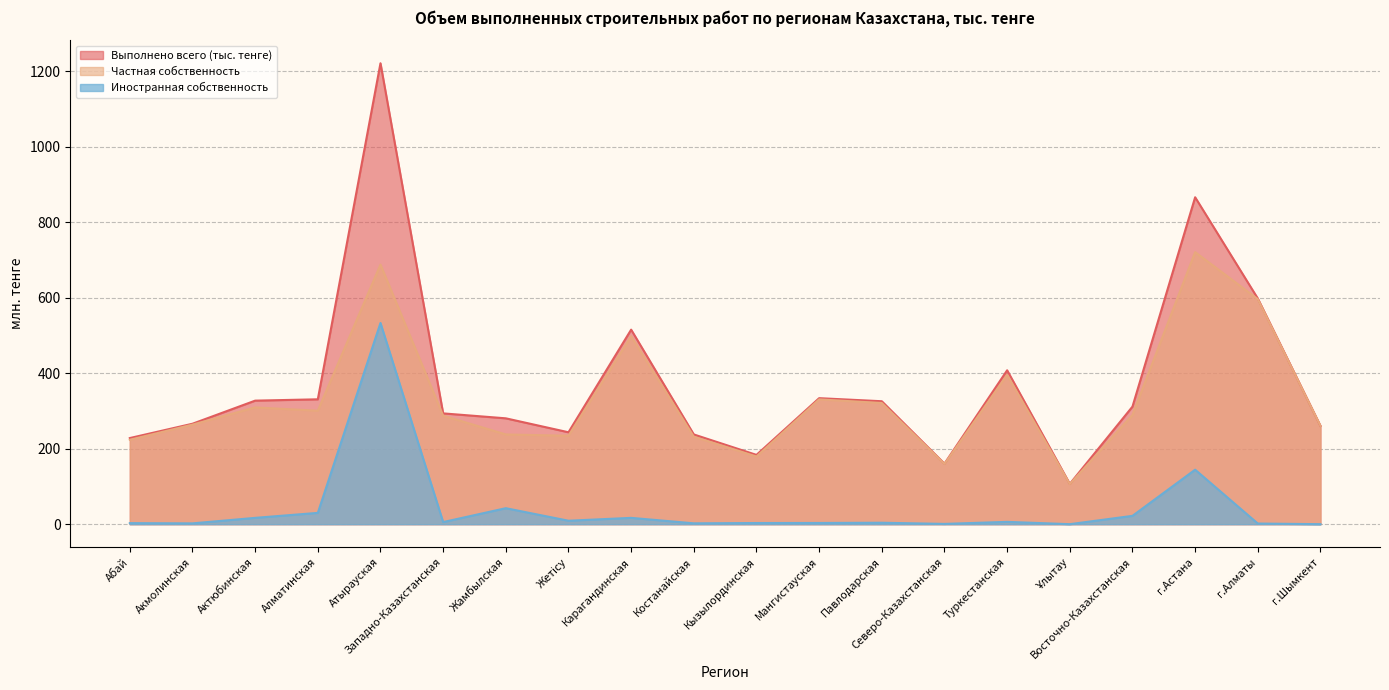

What is the total value across all series at Абай?

454.3